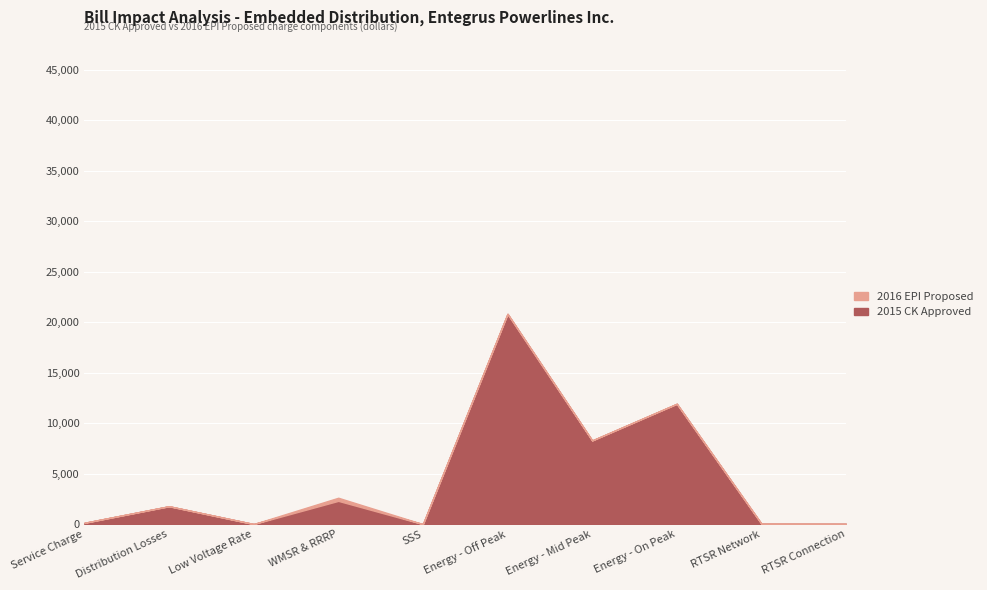

Reading left to right, list all the values displayed in this chart.

2015 CK Approved: 128.9	1773.2	8.7	2306.5	0.2	20832.3	8290.5	11923.5	37.3	27.8
2016 EPI Proposed: 131.1	1773.2	8.7	2614.1	0.2	20832.3	8290.5	11923.5	38.4	28.2